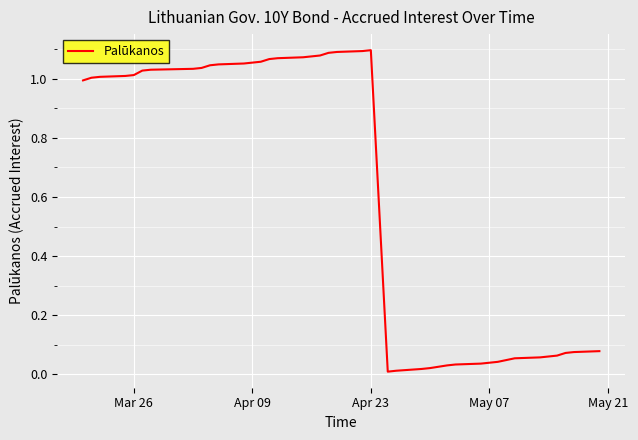

Does the chart have visible grid lines?

Yes